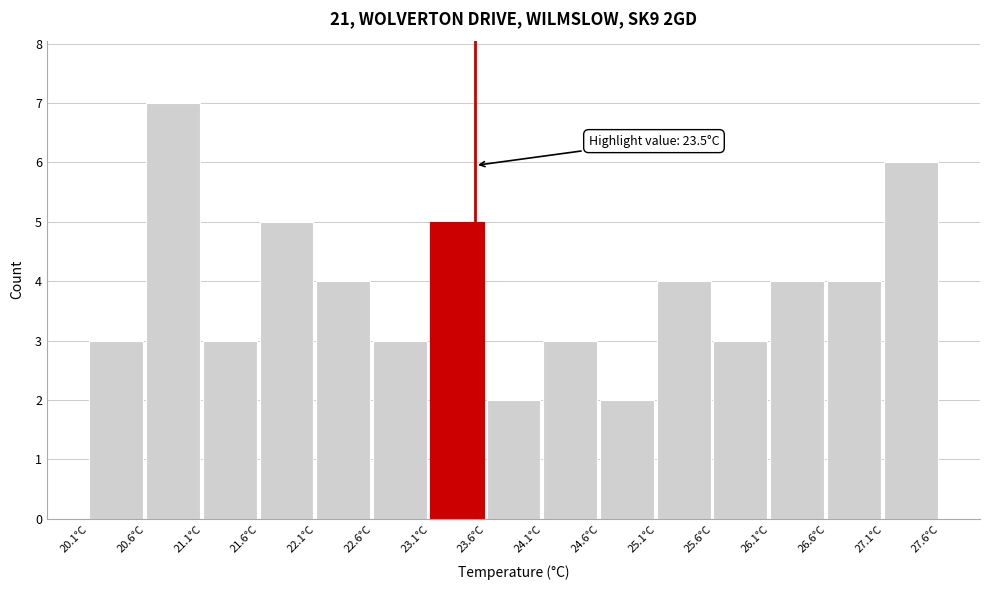

Over which range of the x-axis is the bar tallest?

20.6 to 21.1